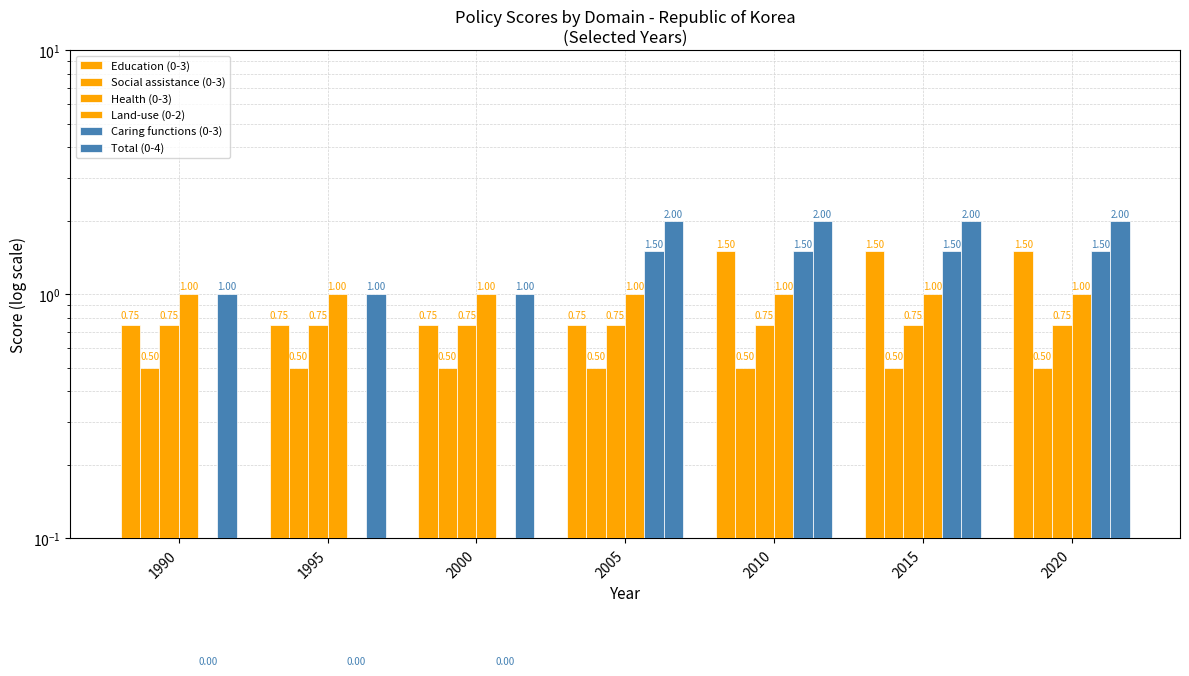

How many bars are there in each group?

6